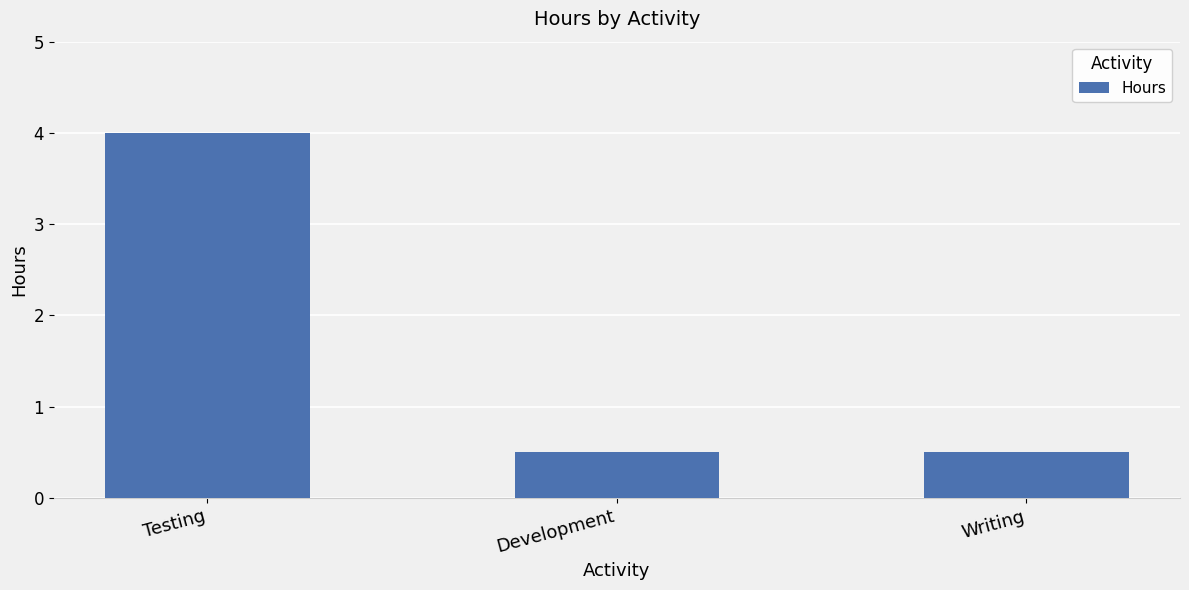

What position from the left is Development?

2